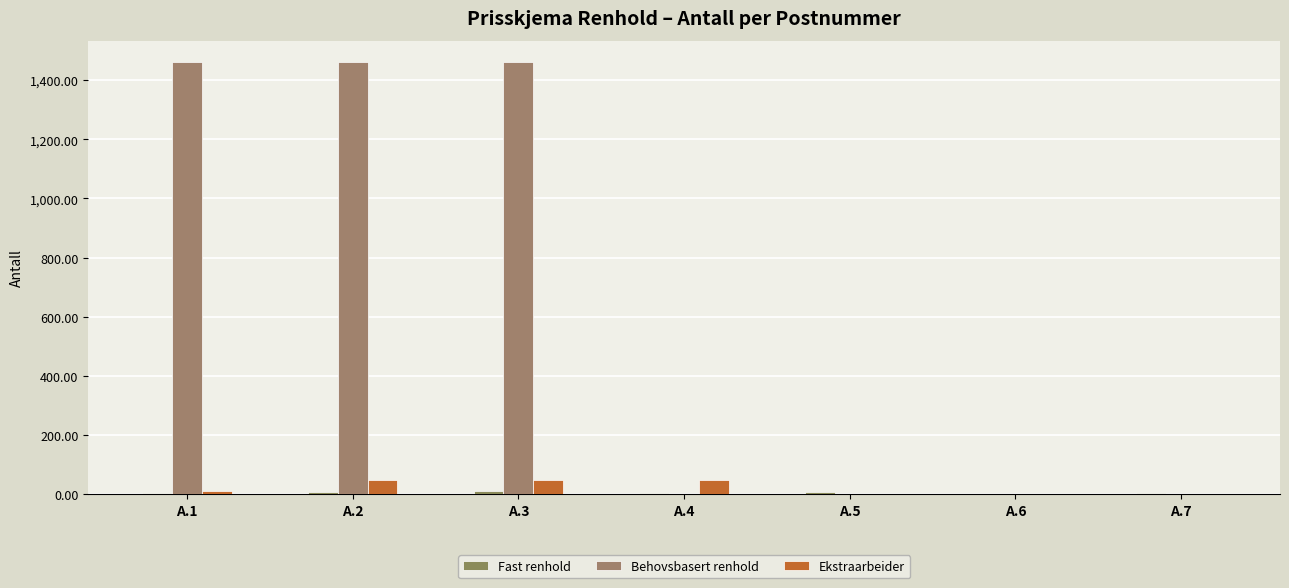

Where does the Ekstraarbeider series first go above 10?

A.2